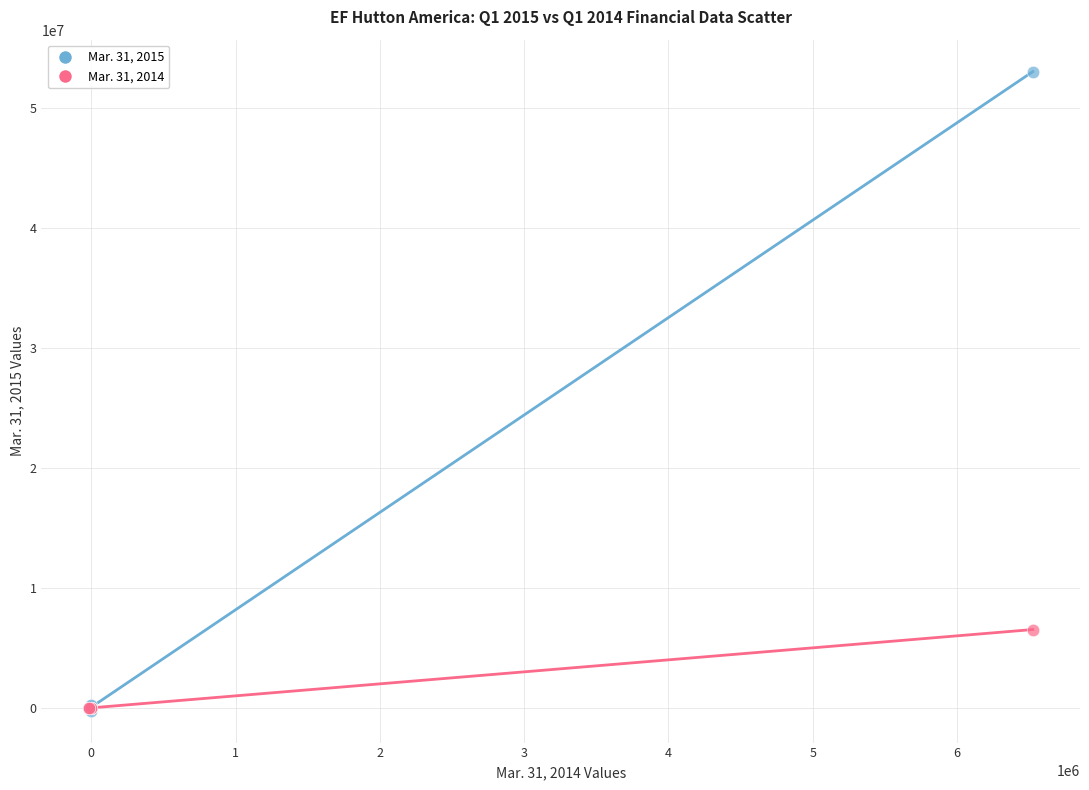

Across all series, what Y value is closest to 26389823?

6524985